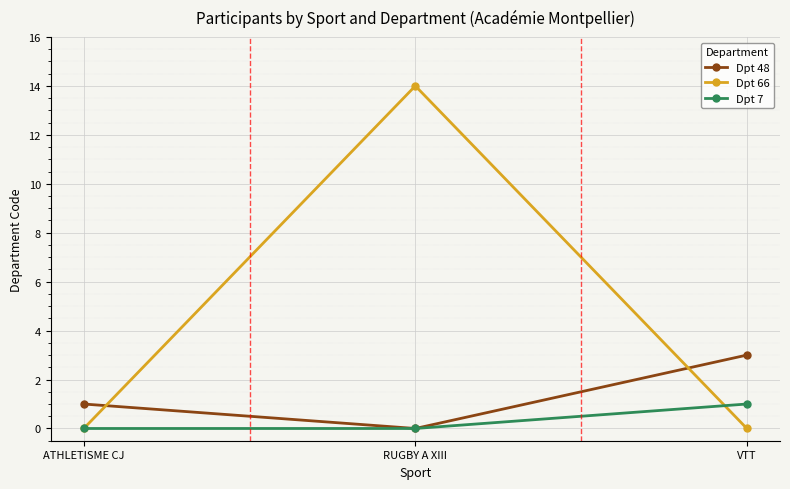

What is the difference between the maximum and second lowest values in the Dpt 7 series?

1